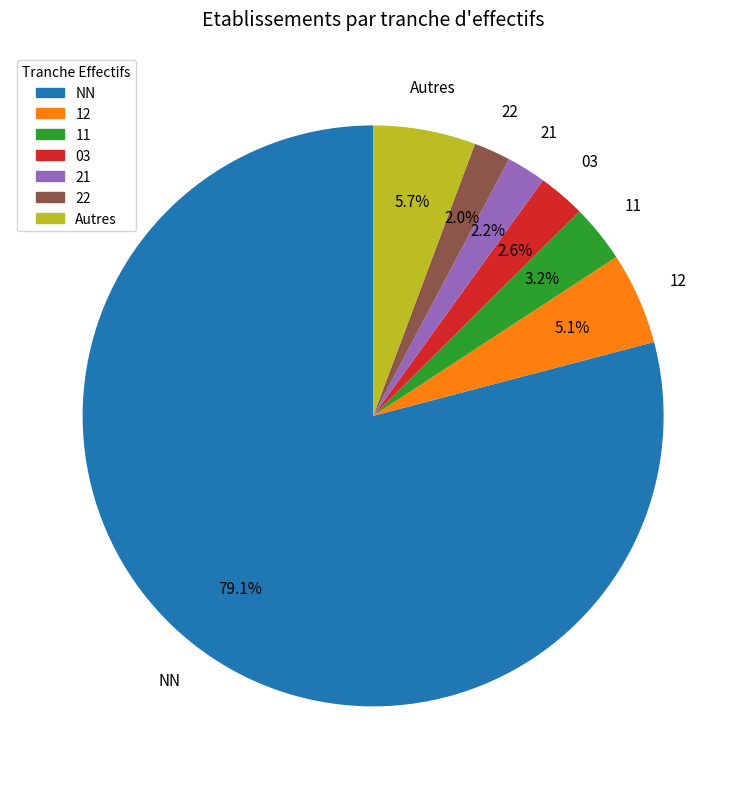

Is there any slice that represents more than half of the pie?

Yes